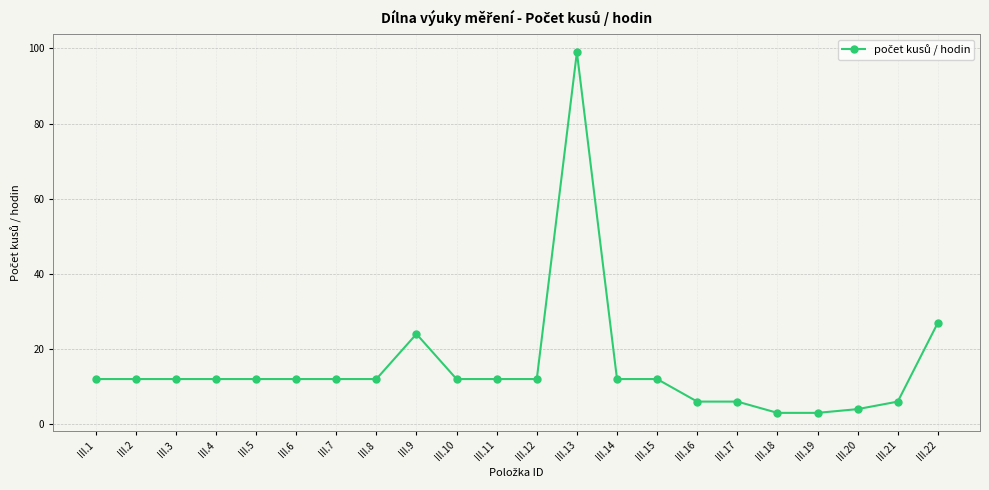

What is the minimum value shown in the chart?

3